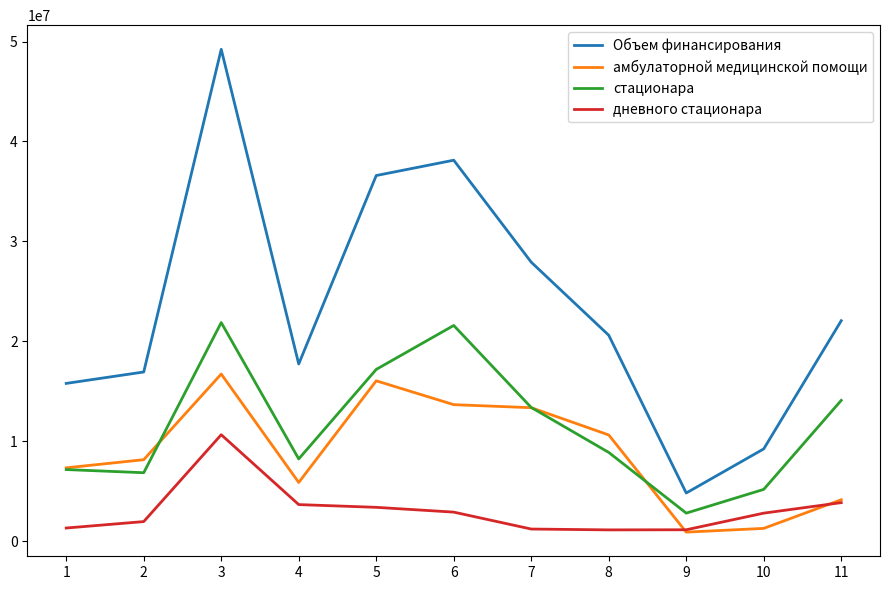

What is the minimum value for дневного стационара?

1113618.6